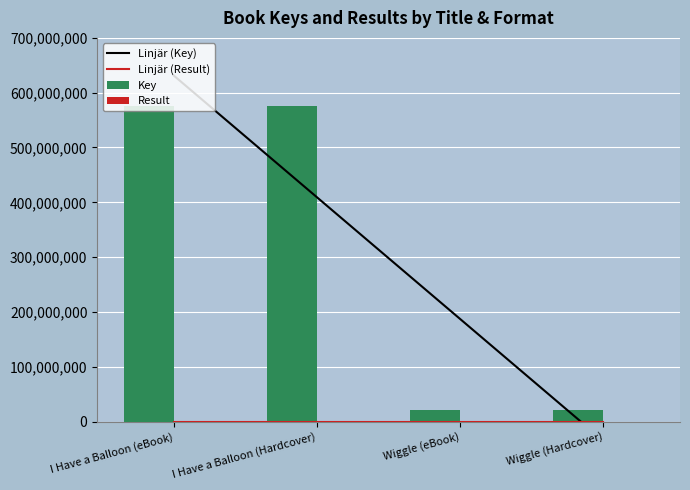

How many data points in Result are less than 2?

2